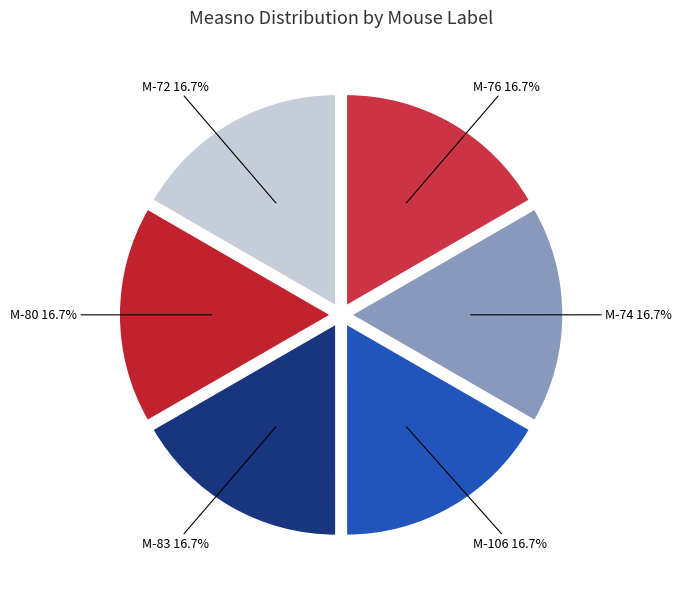

Approximately how many times larger is the value at M-74 compared to M-83?

1.0